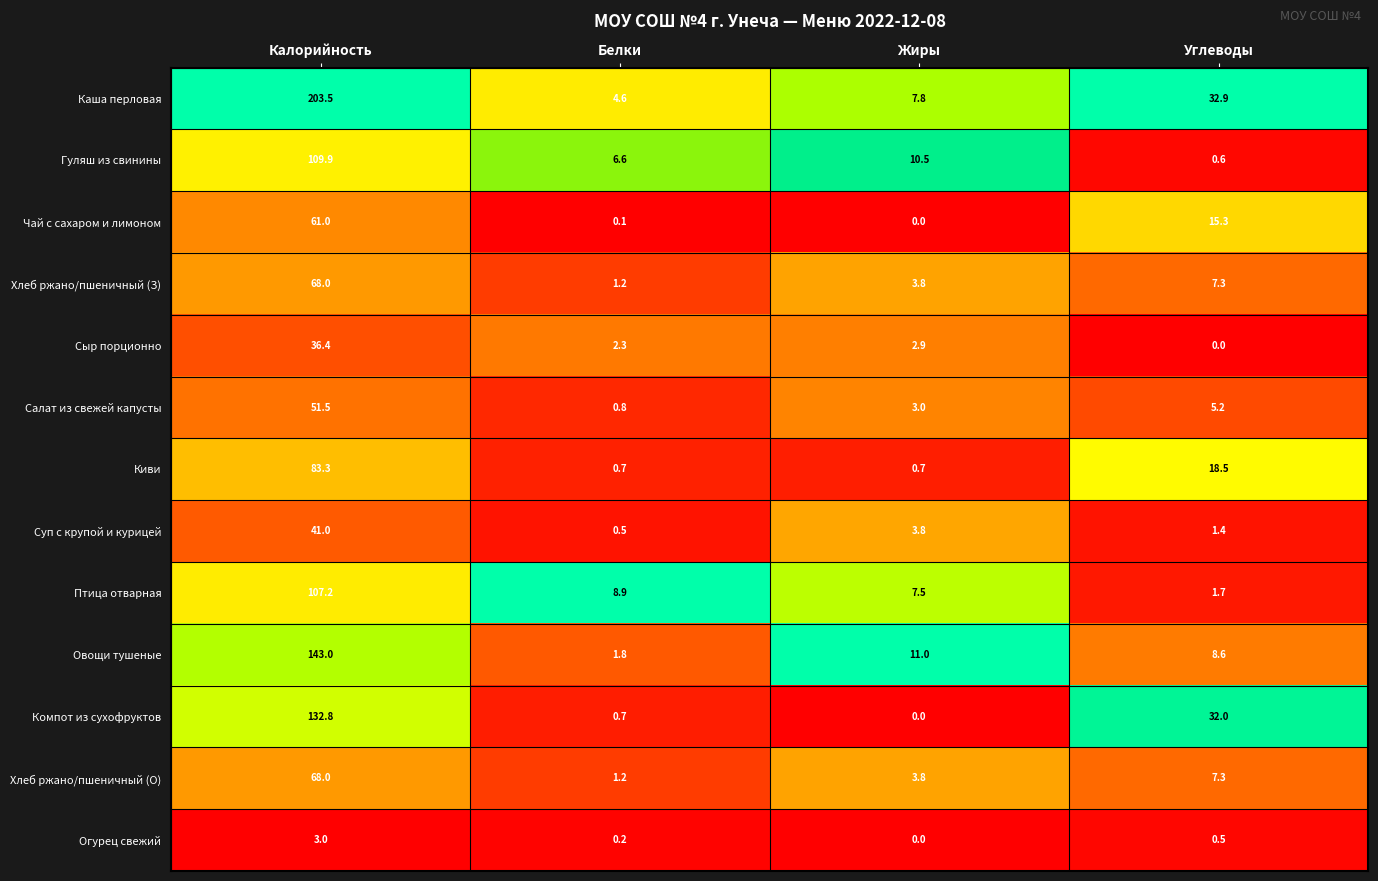

Which series has the largest range (max minus min)?

Каша перловая